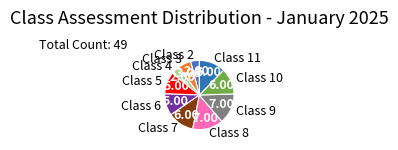

Does Class 3 account for over 50% of the chart?

No